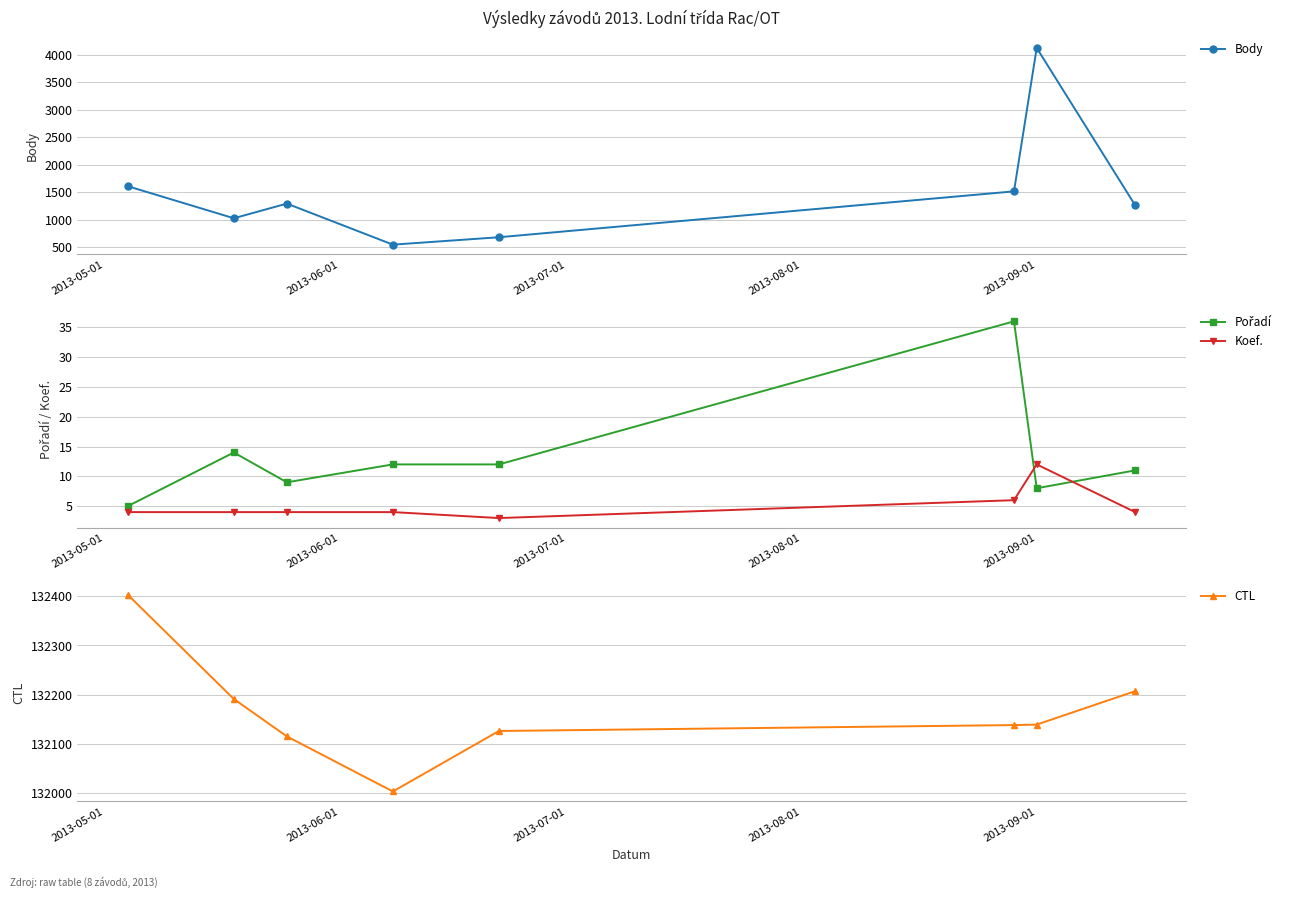

True or false: Body has more than 2 points higher than both neighbors.

False